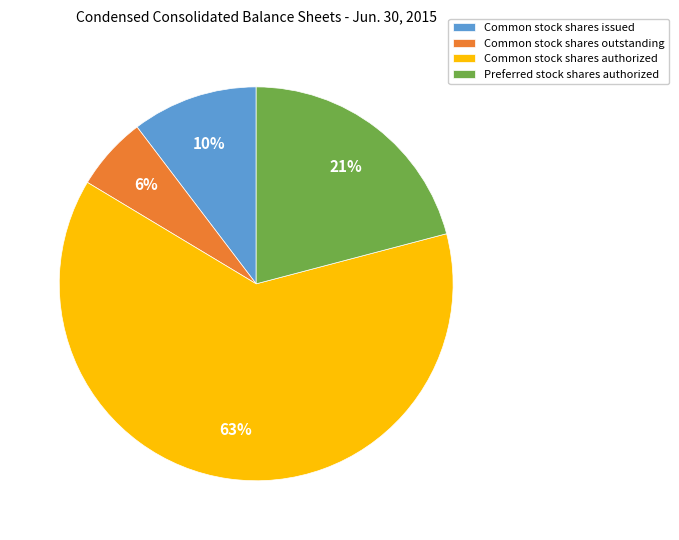

Which has a higher value, Common stock shares authorized or Preferred stock shares authorized?

Common stock shares authorized